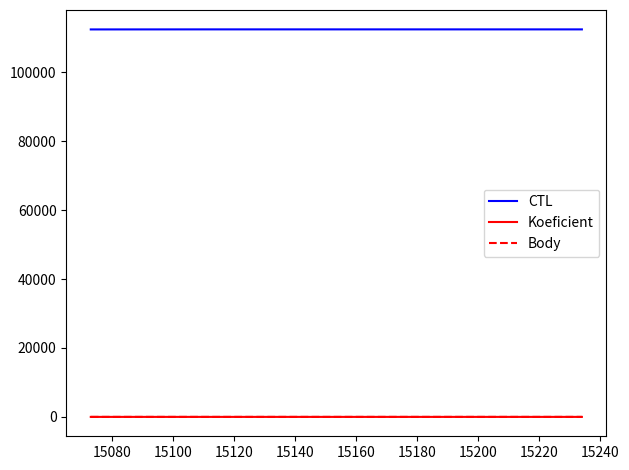

What are all the series names shown in the legend?

CTL, Koeficient, Body